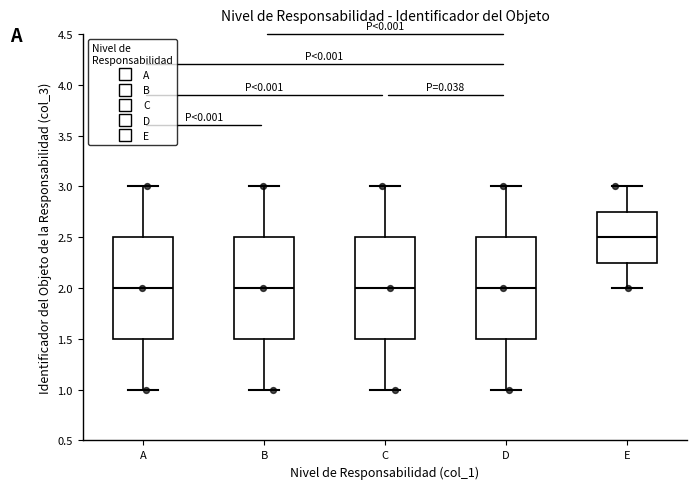

Reading left to right, transcribe this box plot: for each box, give where its median line is, the range the box spans, and where its two whiskers end, as read against the y-axis. The values are not printed on the chart, so give them approximately, as read against the axis.

A: median 2.00, box 1.50 to 2.50, whiskers 1.00 to 3.00
B: median 2.00, box 1.50 to 2.50, whiskers 1.00 to 3.00
C: median 2.00, box 1.50 to 2.50, whiskers 1.00 to 3.00
D: median 2.00, box 1.50 to 2.50, whiskers 1.00 to 3.00
E: median 2.50, box 2.25 to 2.75, whiskers 2.00 to 3.00